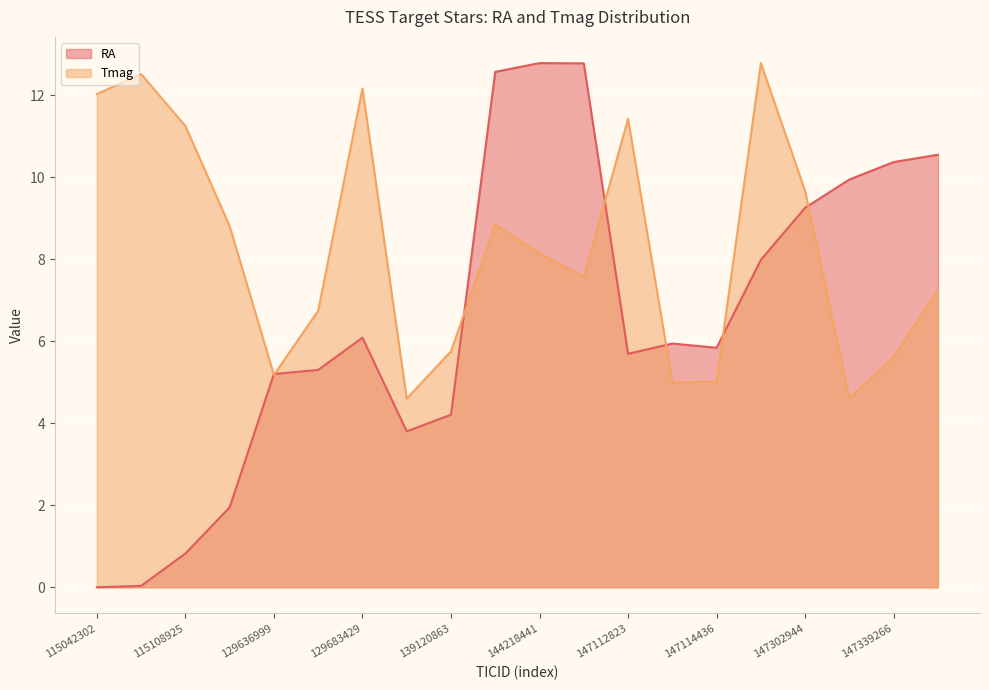

Which series has the largest range (max minus min)?

RA